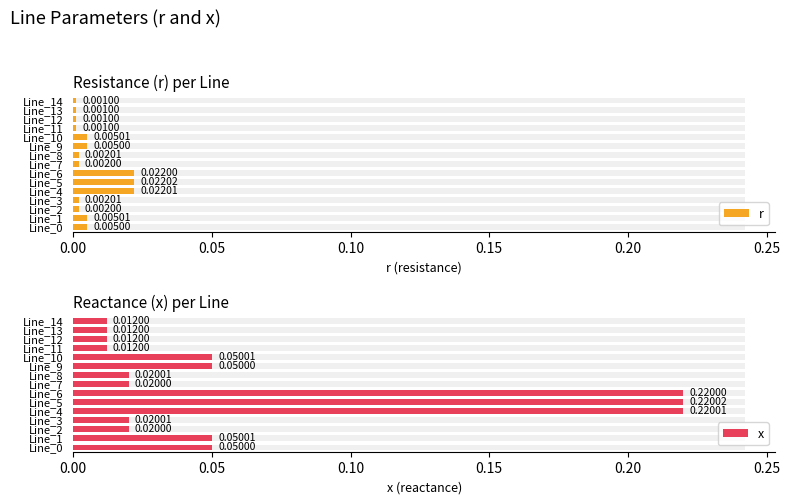

List the series in order of their overall mean, highest first.

x, r